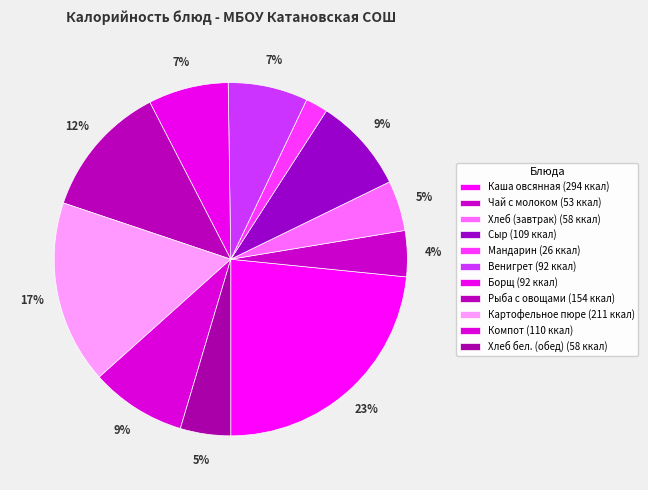

Which slice is the largest?

Каша овсянная